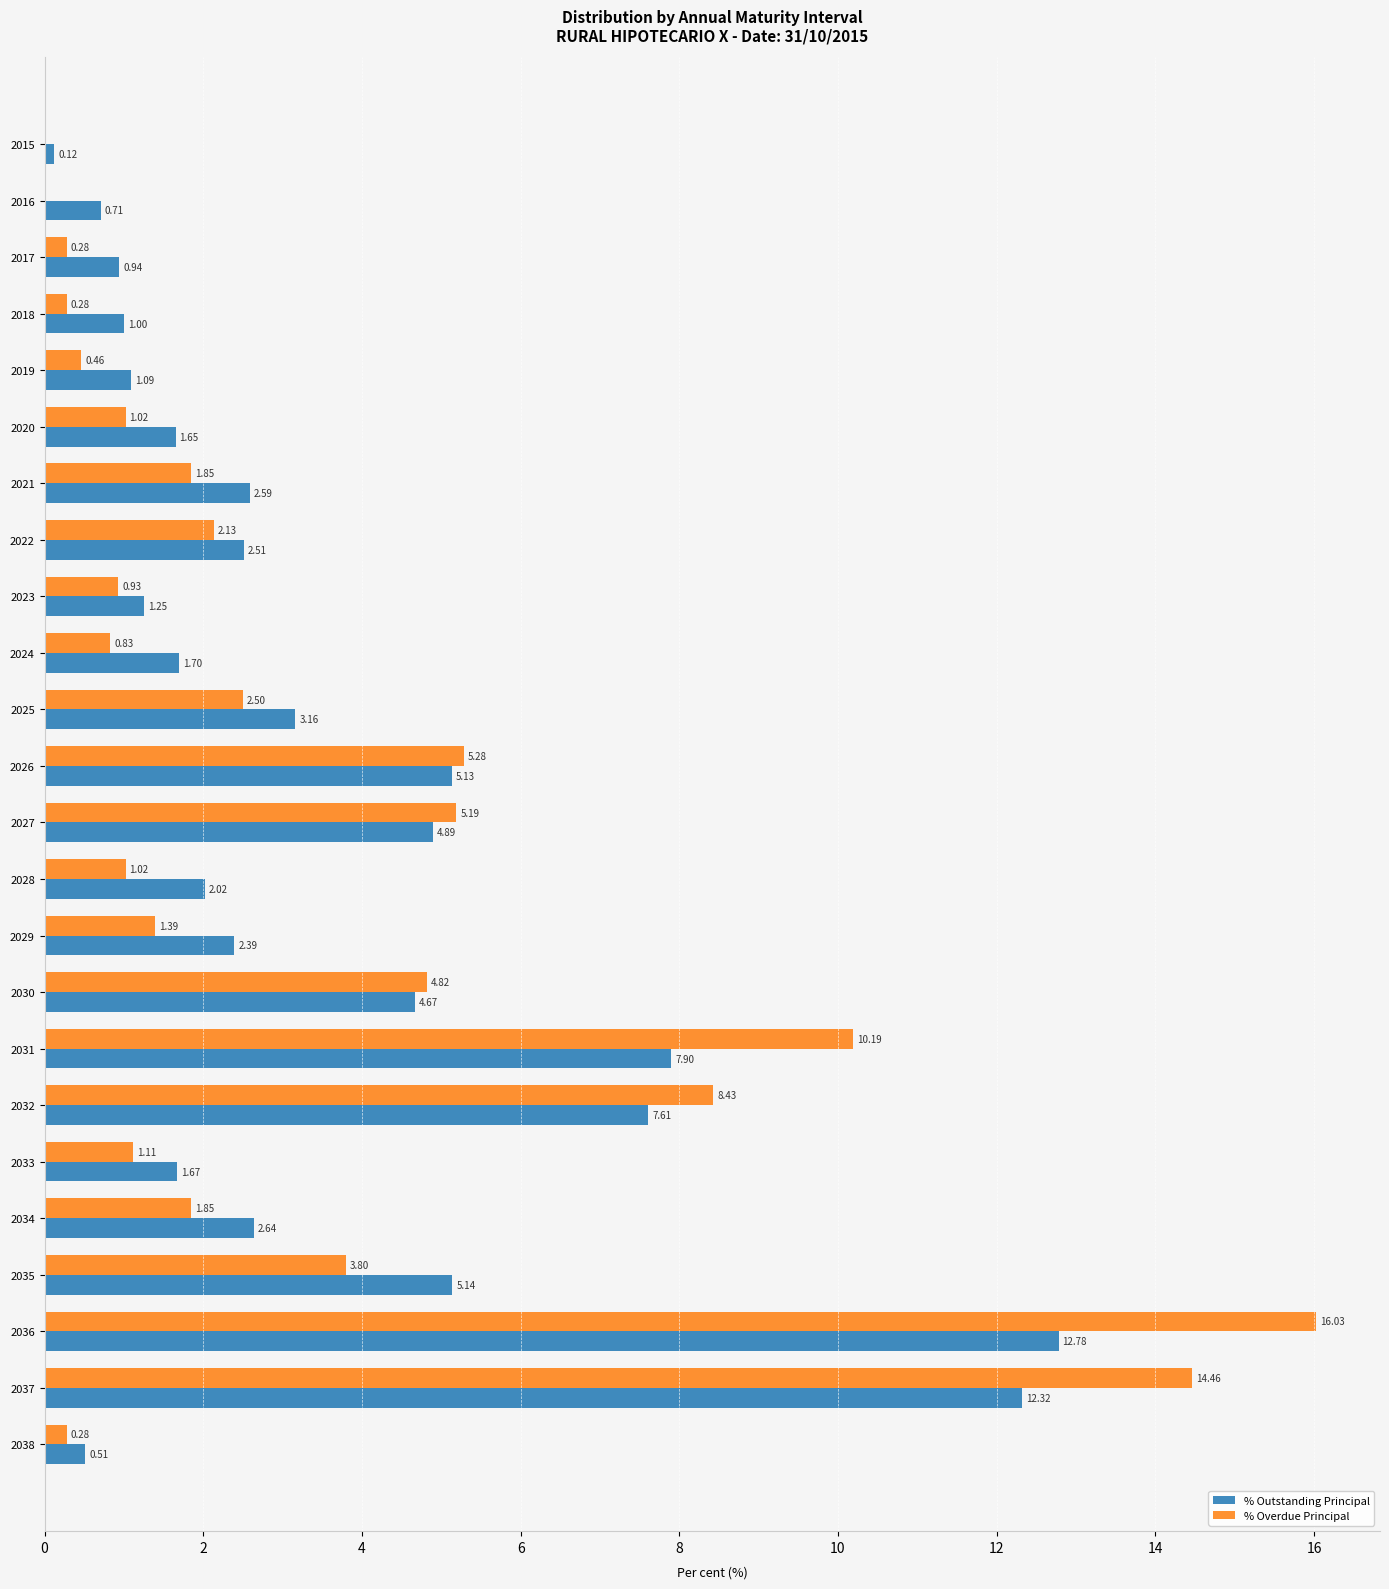

Which series has the largest total across all categories?

% Outstanding Principal